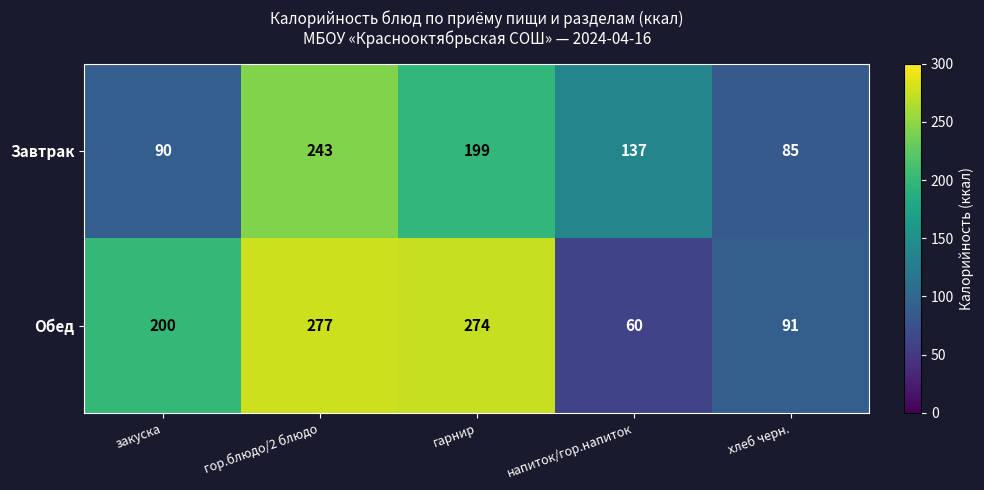

Rank the series at гарнир from highest to lowest value.

Обед, Завтрак